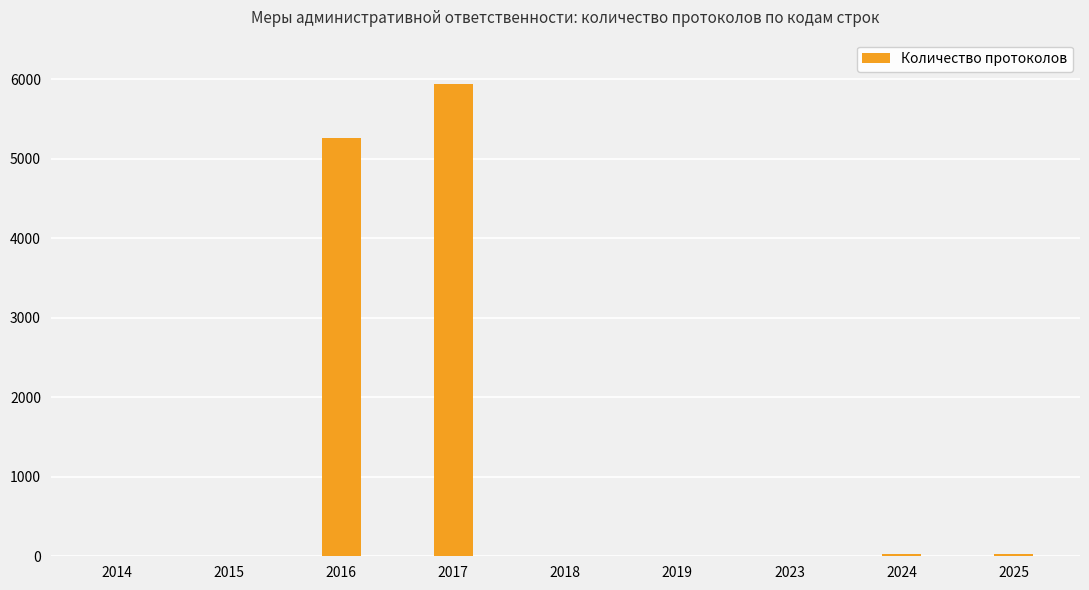

What is the sum of all values?

11254